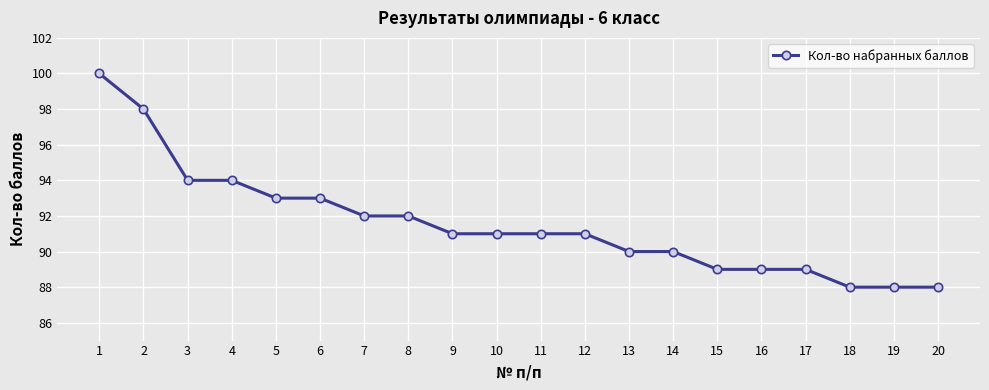

What is the value of the 12th point from the left?

91